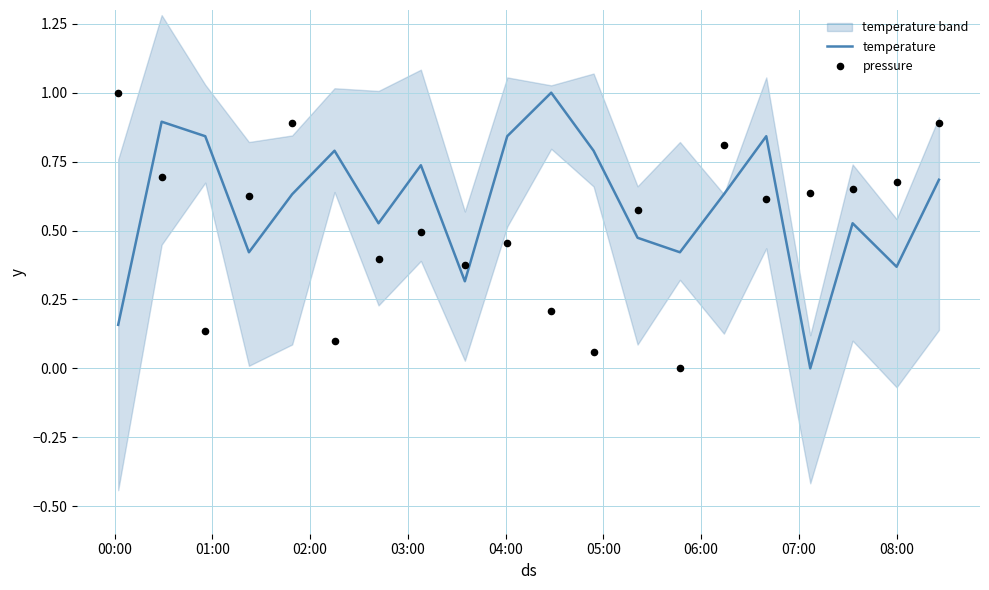

What is the highest value of the temperature series?

1.0